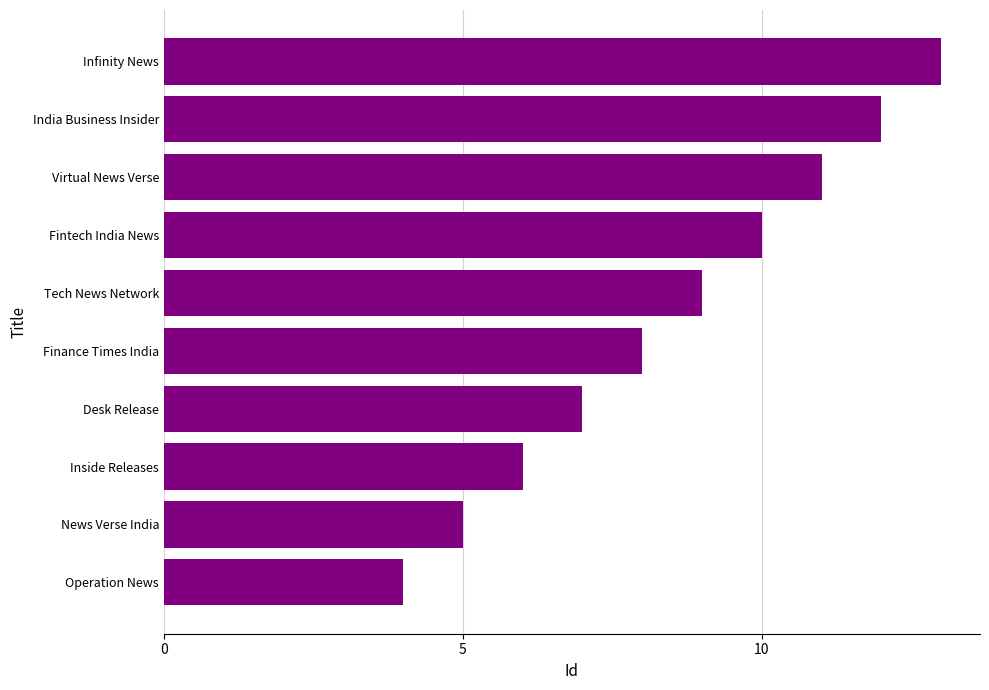

Reading top to bottom, extract all data points from this chart.

Infinity News=13	India Business Insider=12	Virtual News Verse=11	Fintech India News=10	Tech News Network=9	Finance Times India=8	Desk Release=7	Inside Releases=6	News Verse India=5	Operation News=4